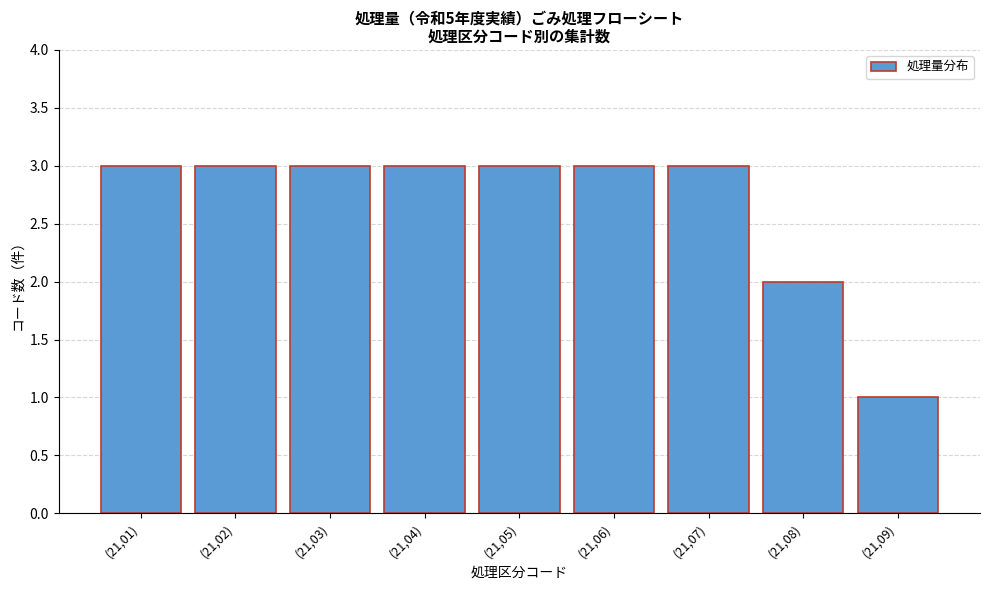

Reading left to right, transcribe all the data shown in this chart.

3	3	3	3	3	3	3	2	1